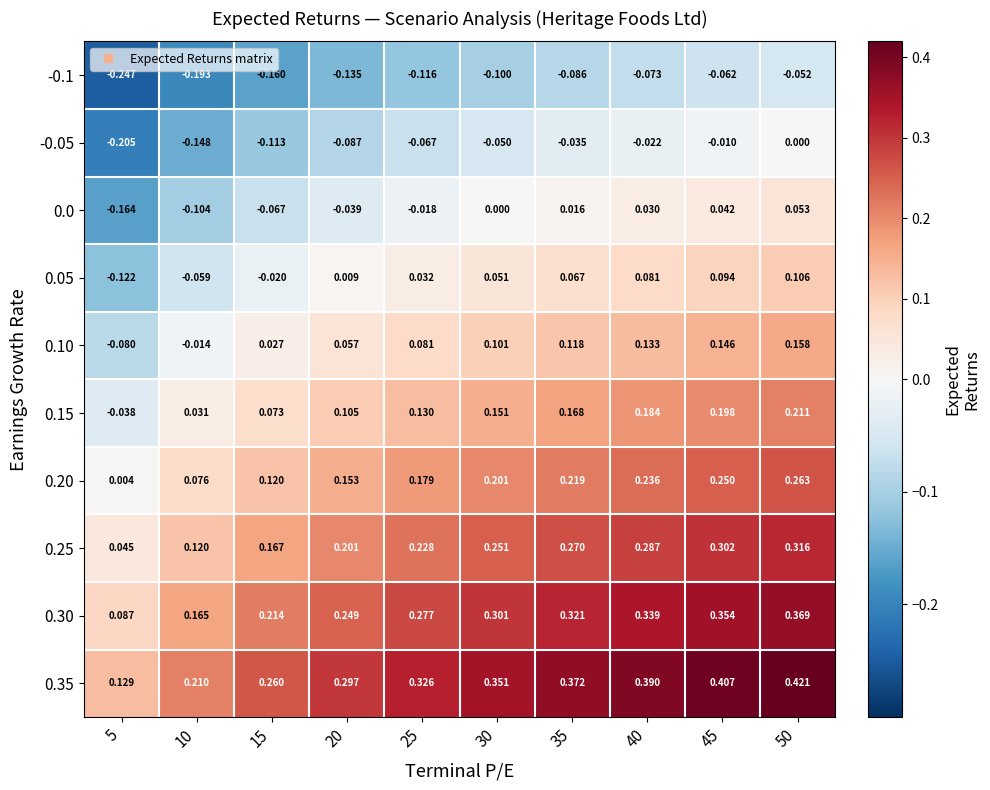

Is the value of 0.20 at 5 greater than the value of -0.1 at 30?

Yes